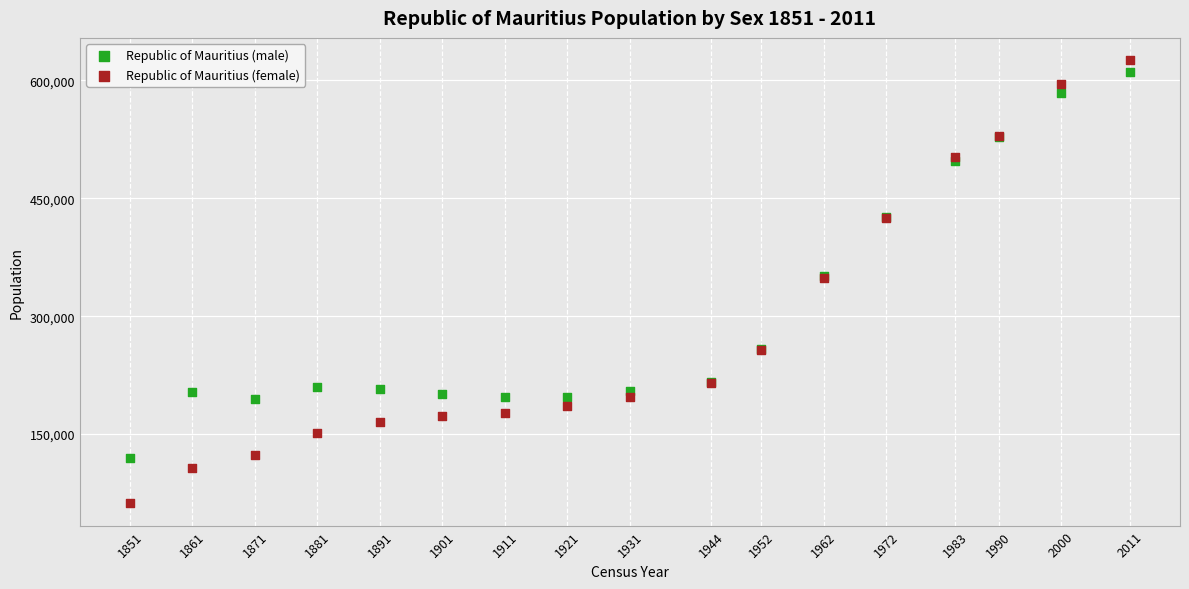

Which series contains the highest Y value?

Republic of Mauritius (female)